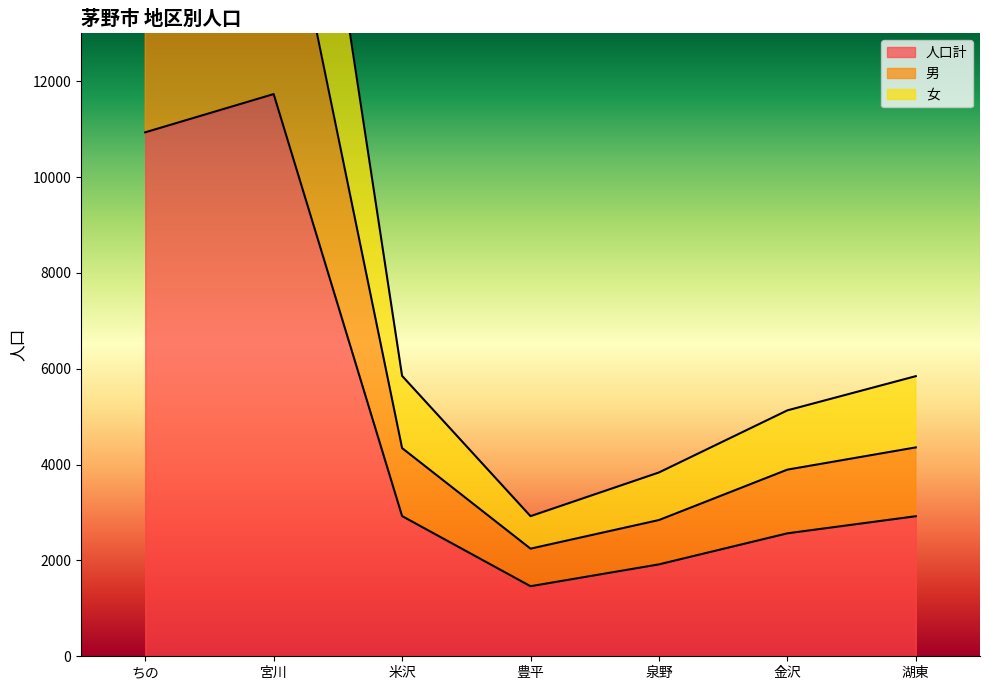

At which category is the sum across all series the highest?

宮川